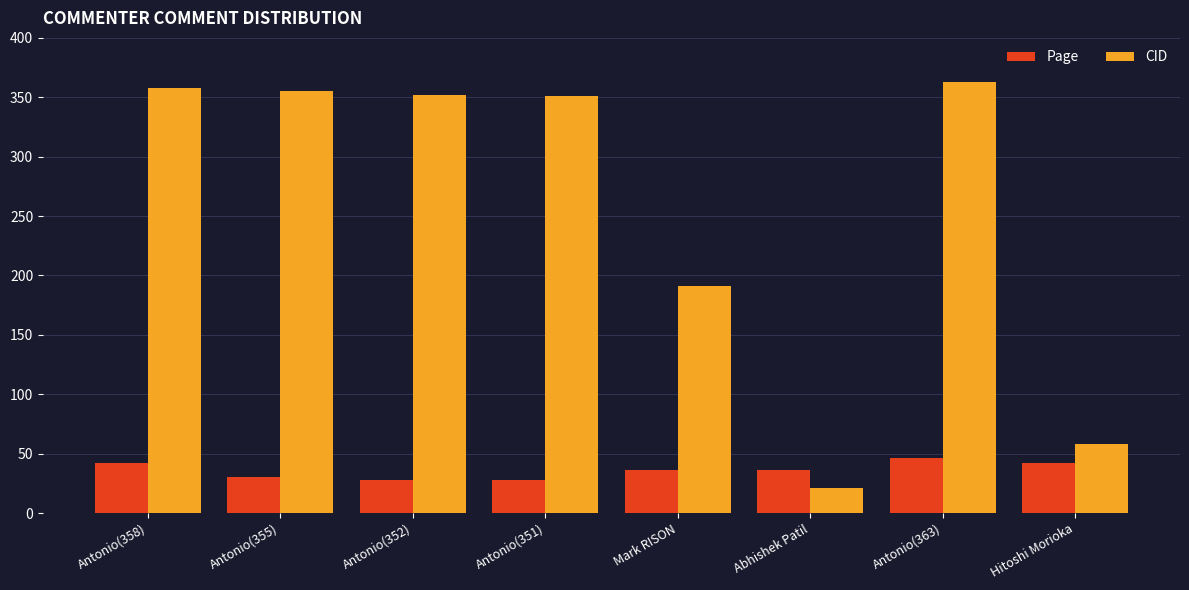

How many bars are there in each group?

2